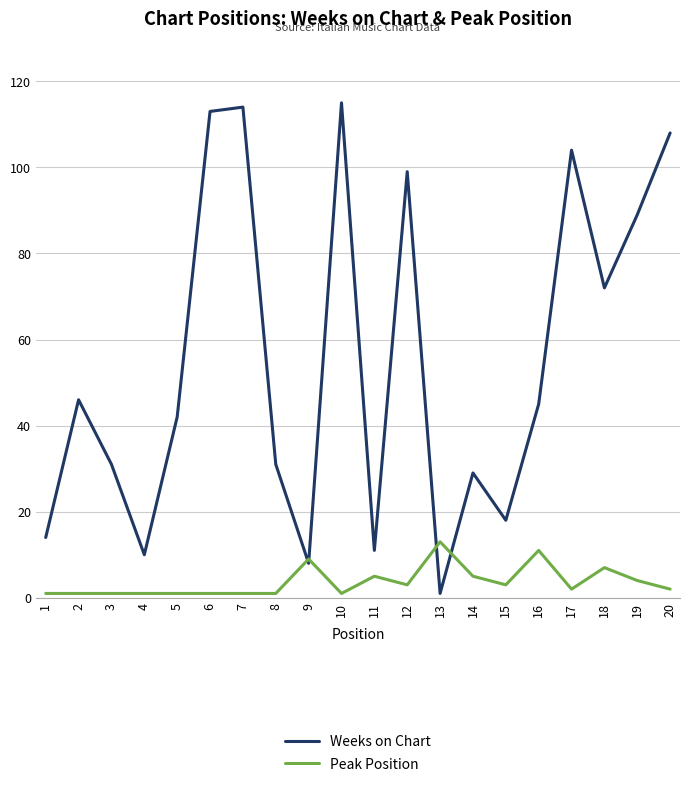

Which series changed the most between 4 and 19?

Weeks on Chart